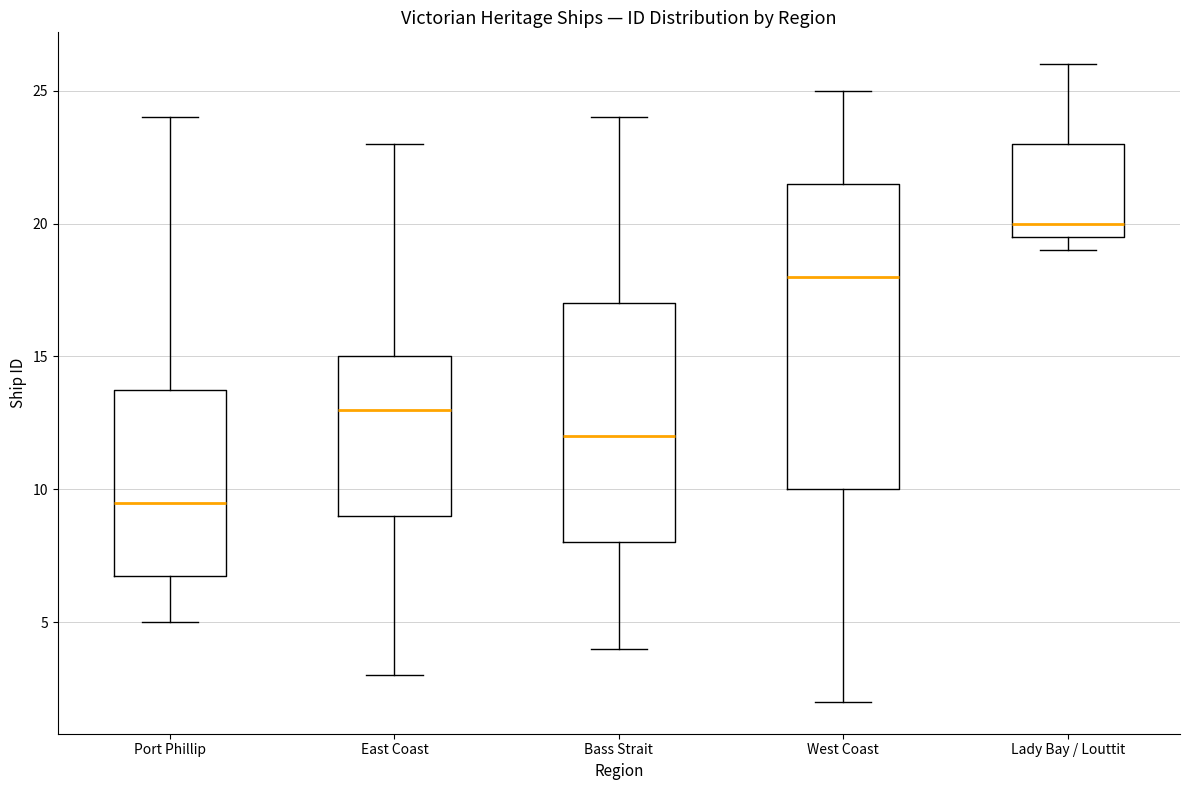

Reading left to right, read every box against the y-axis: the position of its median line, the range the box covers, and the ends of its whiskers. The values are not printed on the chart, so give them approximately, as read against the axis.

Port Phillip: median 9.5, box 7.0 to 14.0, whiskers 5.0 to 24.0
East Coast: median 13.0, box 9.0 to 15.0, whiskers 3.0 to 23.0
Bass Strait: median 12.0, box 8.0 to 17.0, whiskers 4.0 to 24.0
West Coast: median 18.0, box 10.0 to 21.5, whiskers 2.0 to 25.0
Lady Bay / Louttit: median 20.0, box 19.5 to 23.0, whiskers 19.0 to 26.0